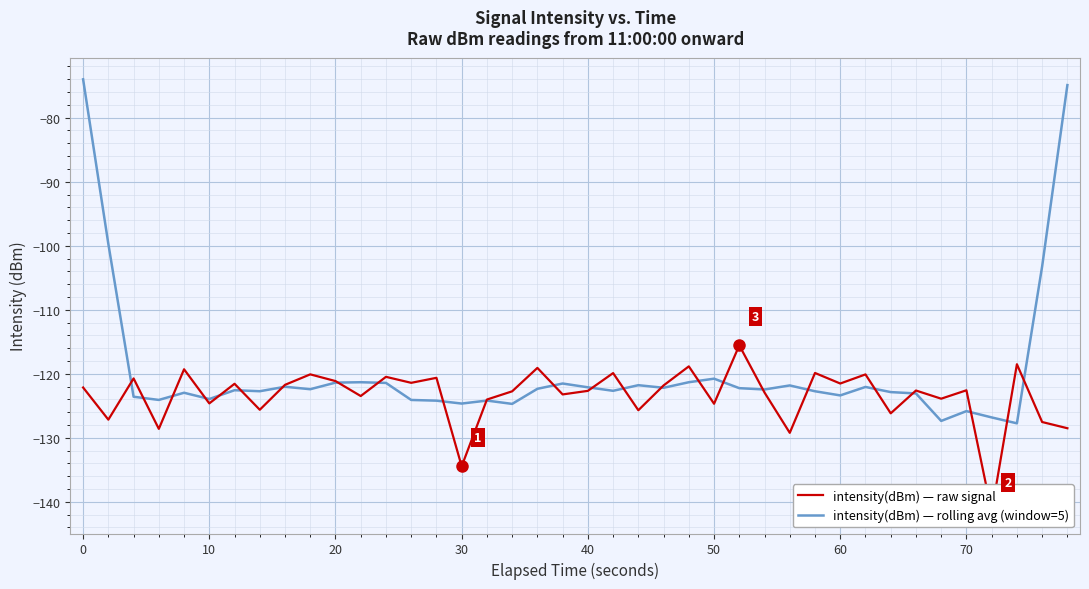

What is the highest value of the intensity(dBm) — rolling avg (window=5) series?

-74.0